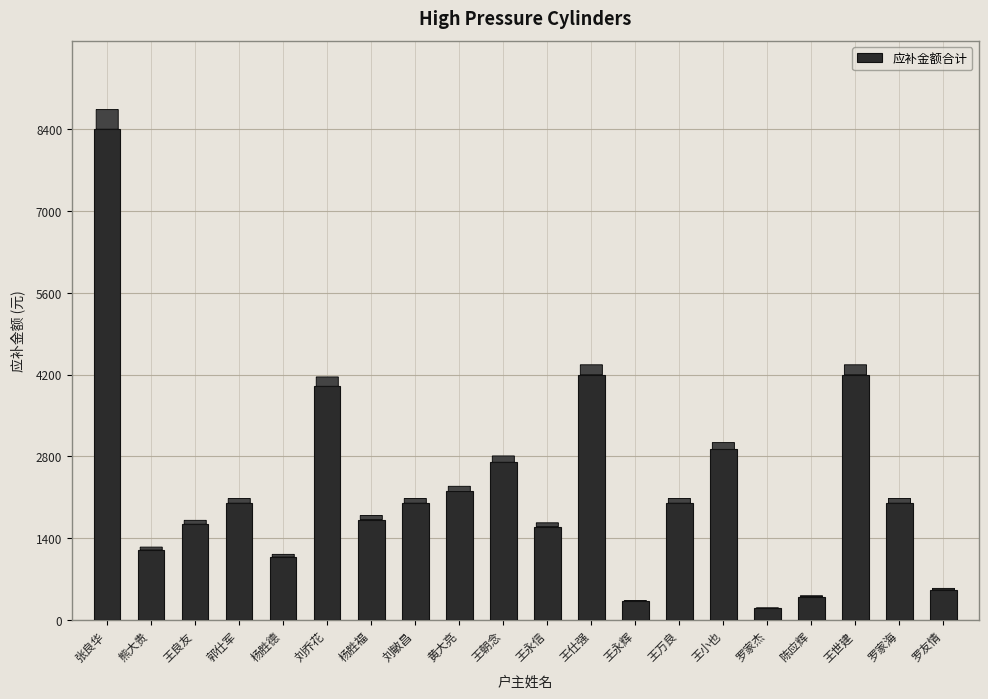

What value does the data have at 罗家海?

2000